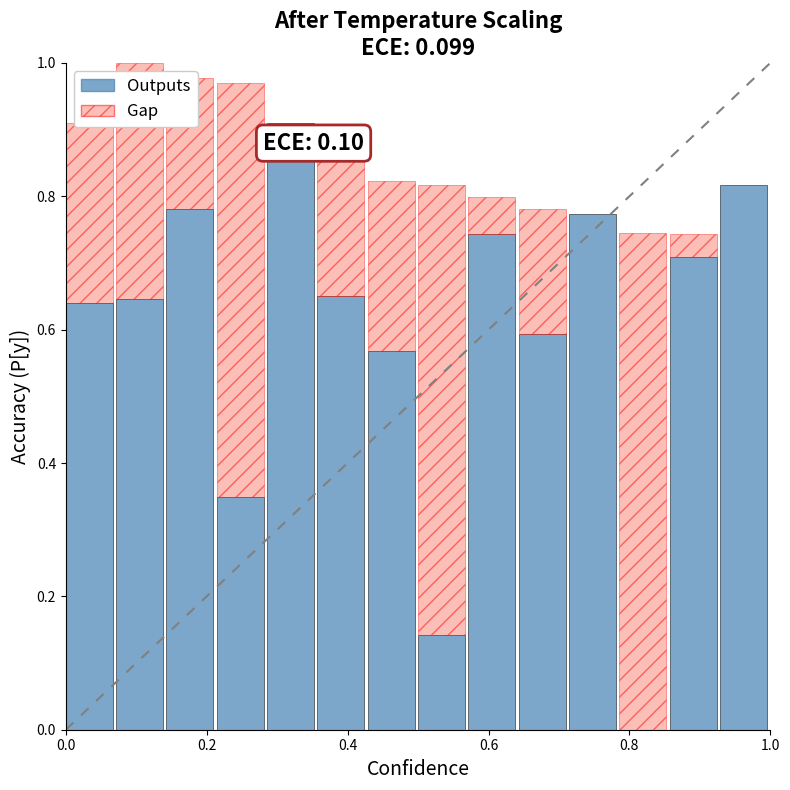

What is the approximate value at 4?

0.8